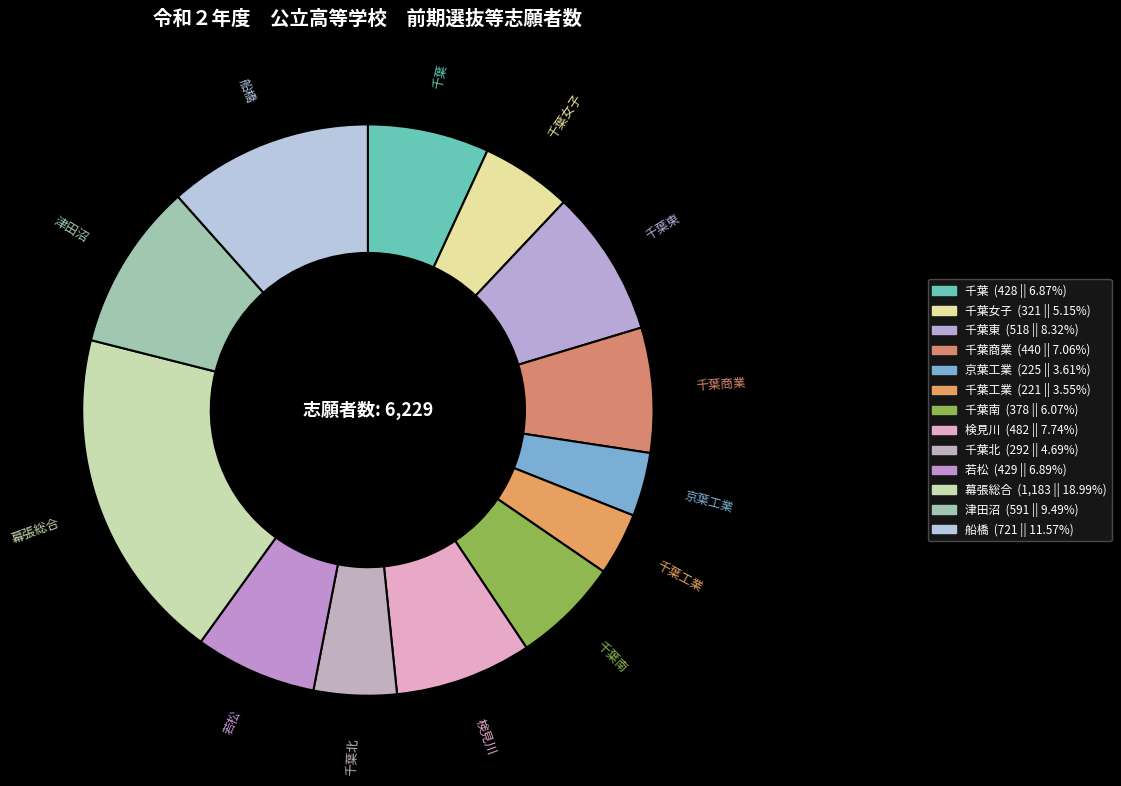

Count the number of slices in the pie.

13